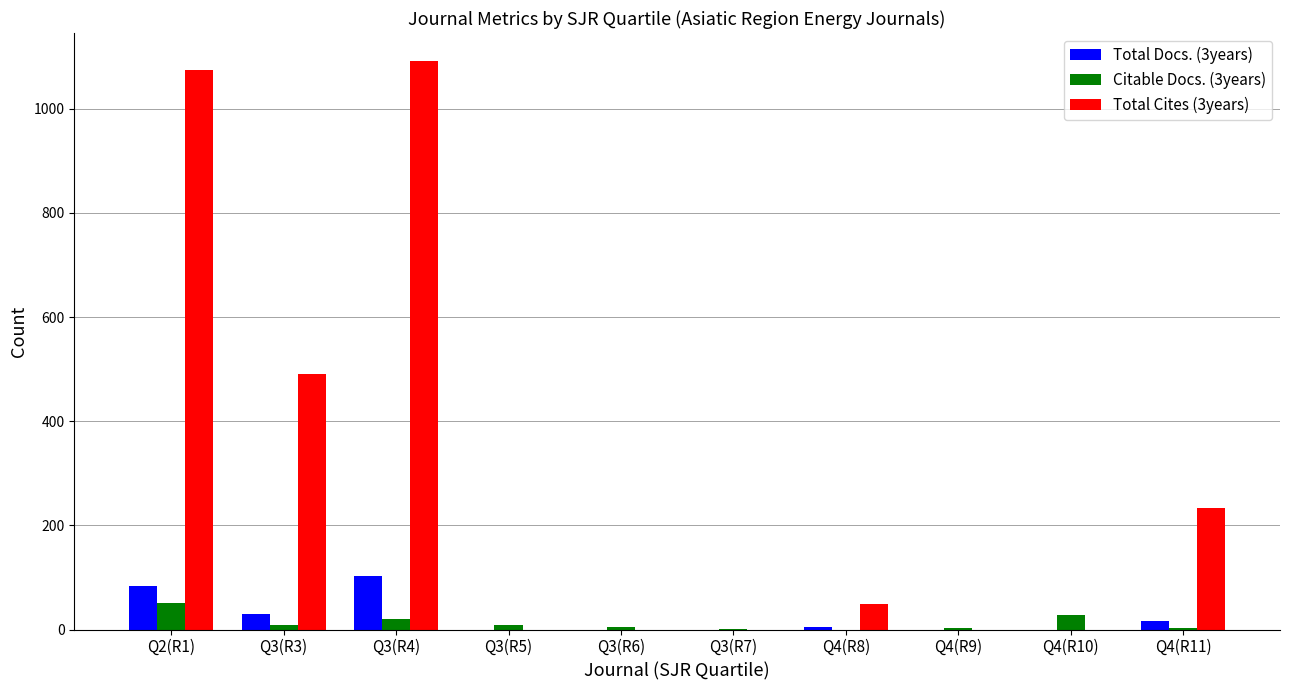

The value of Total Docs. (3years) at Q3(R6) is 0. True or false?

True